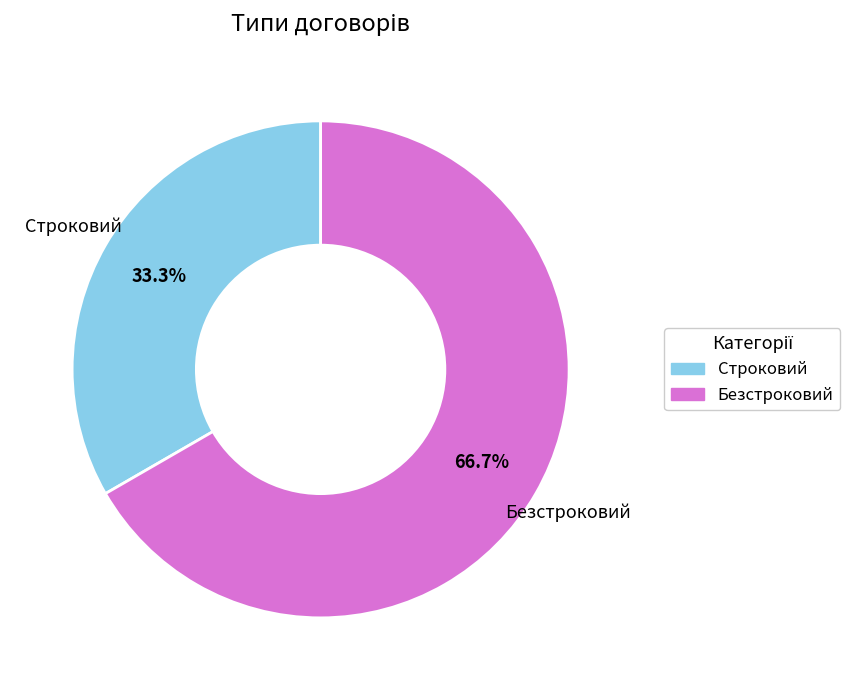

Count the number of slices in the pie.

2